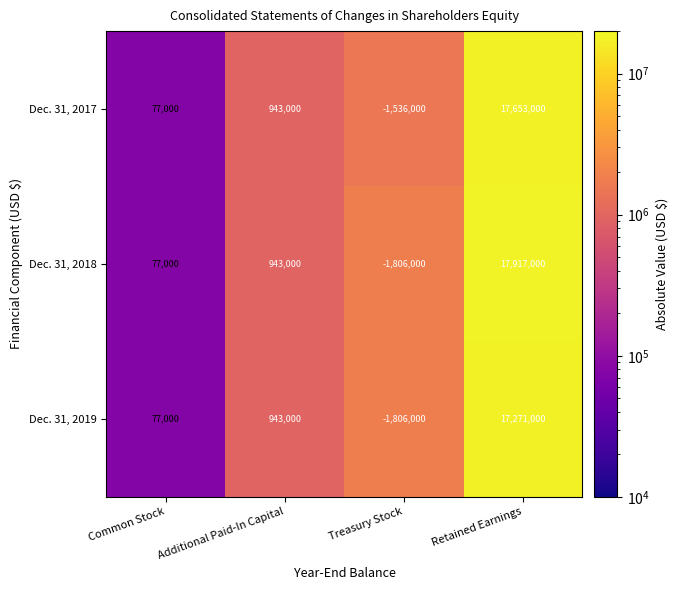

The Dec. 31, 2018 series shows 17917000 at Retained Earnings. True or false?

True